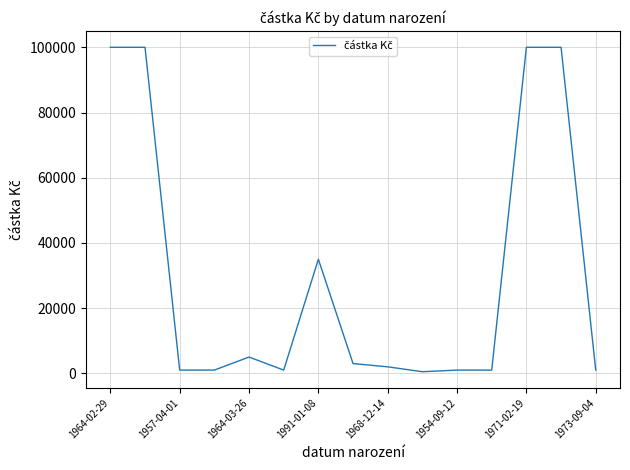

What is the maximum value shown in the chart?

100000